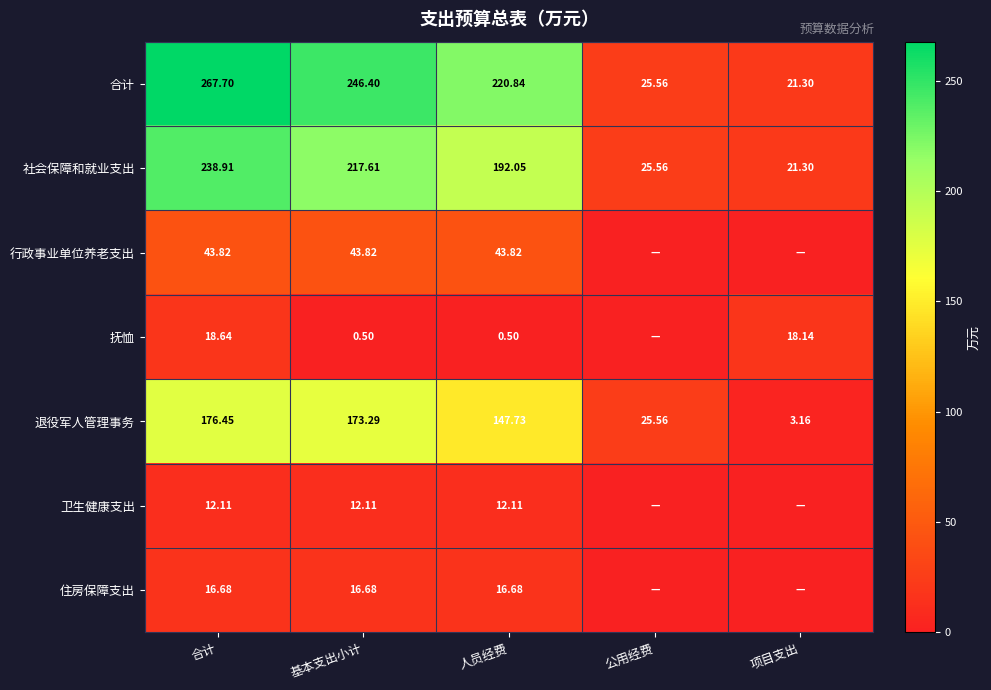

The 抚恤 series shows 30.9 at 合计. True or false?

False